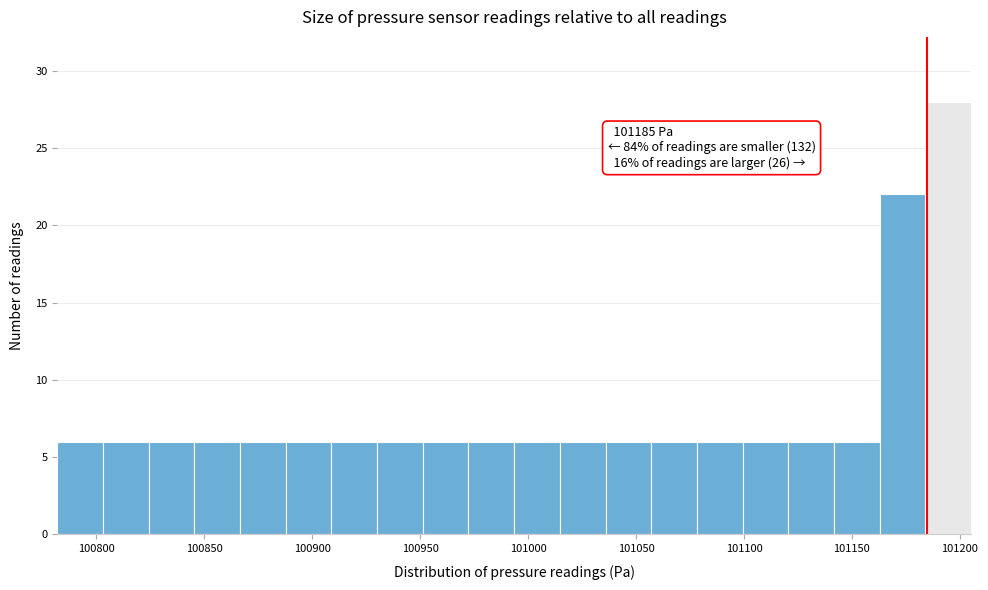

Over which range of the x-axis is the bar tallest?

101185 to 101205